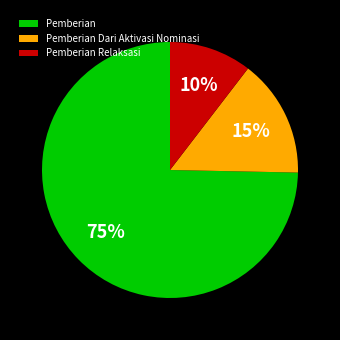

Which category has the smallest portion of the pie?

Pemberian Relaksasi